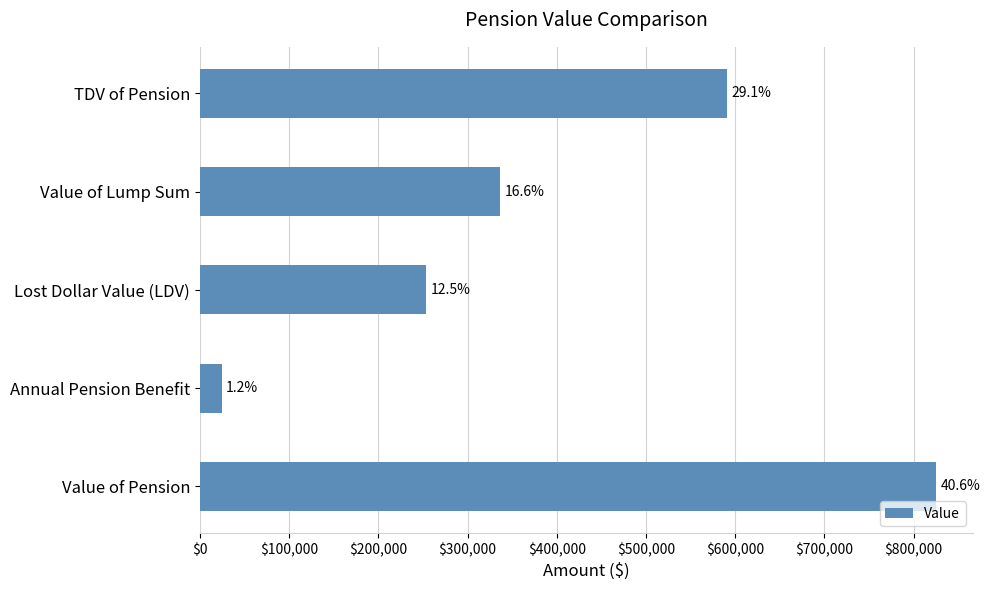

How many bars are there in total?

5